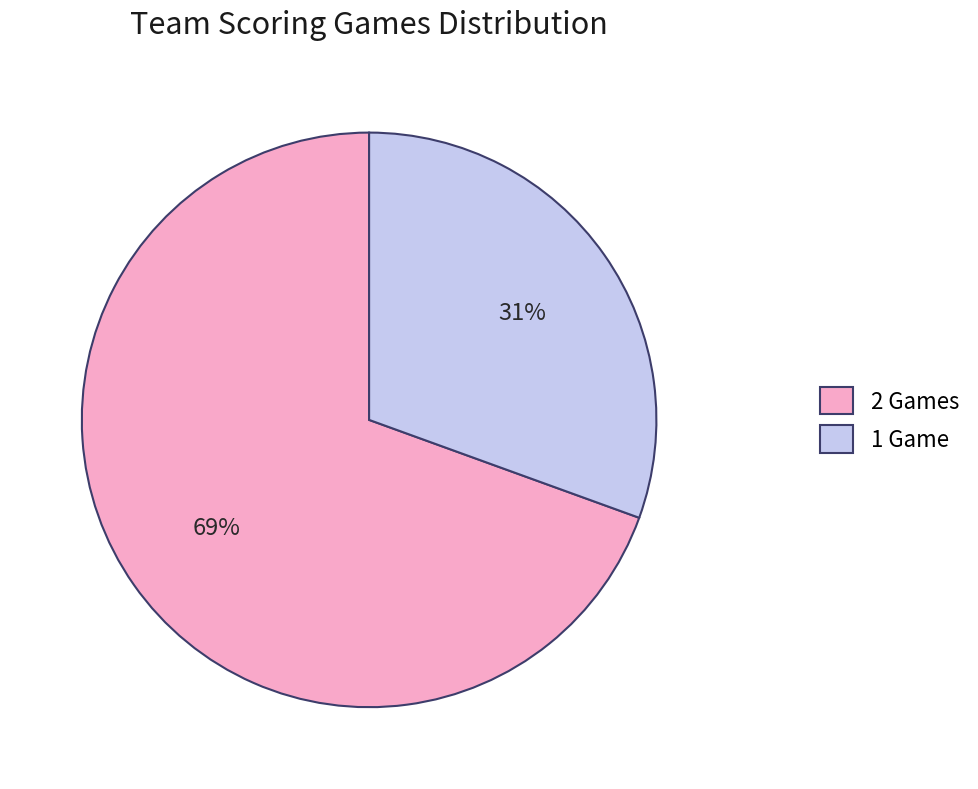

What is the largest slice in the pie chart?

2 Games